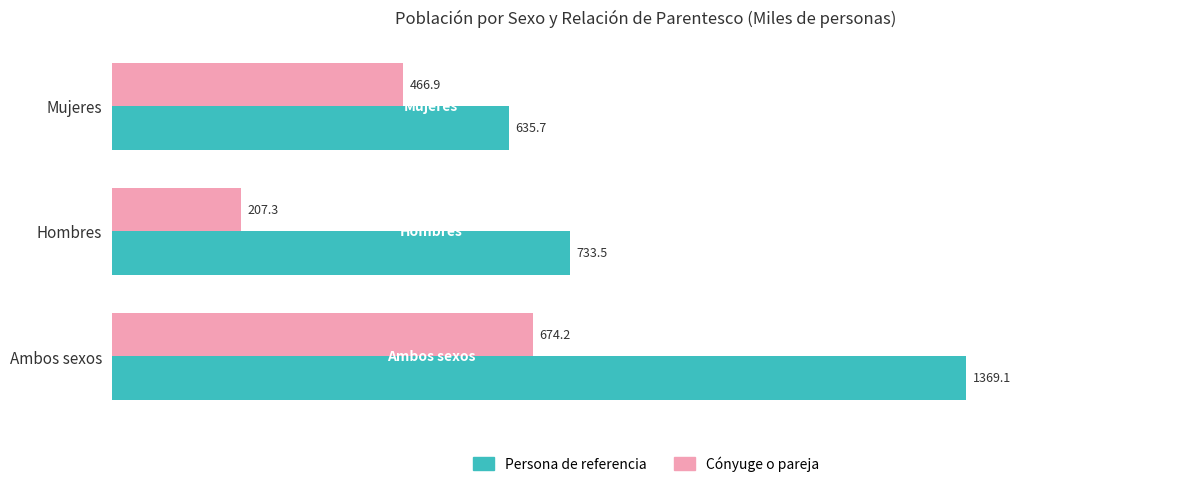

Which series has the widest spread of values?

Persona de referencia